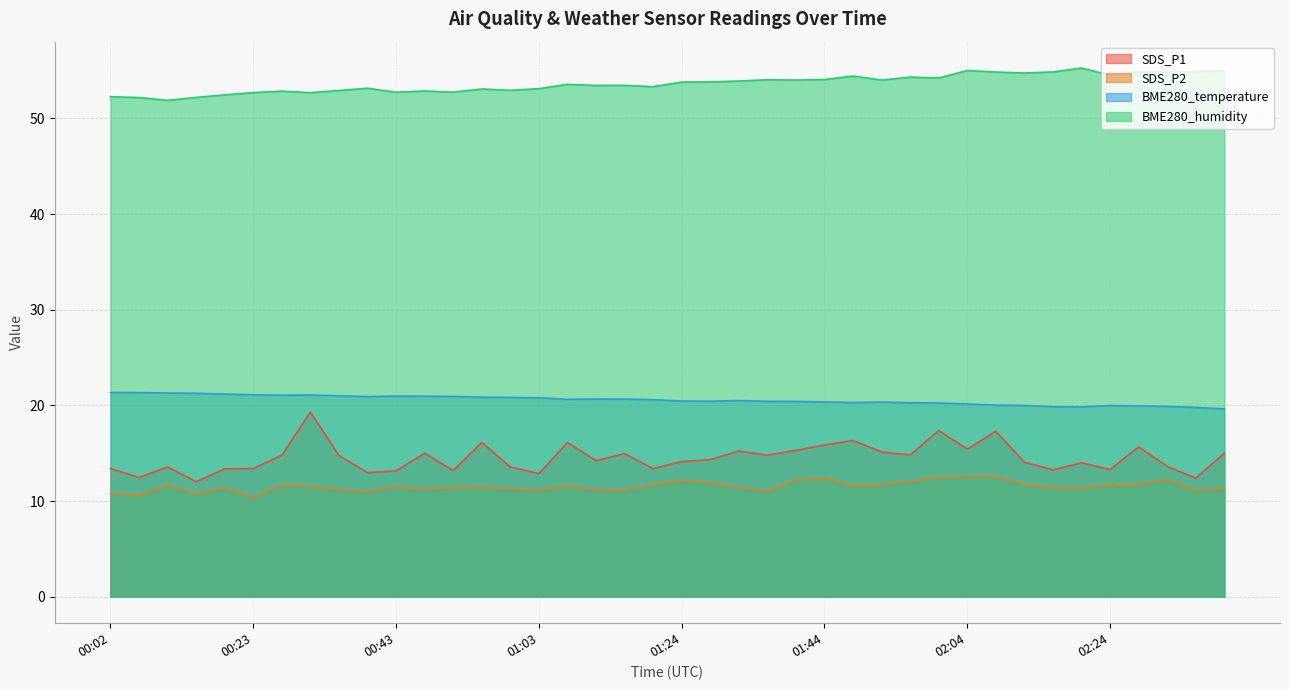

What is the difference between the SDS_P2 values at 02:41 and 01:32?

0.1